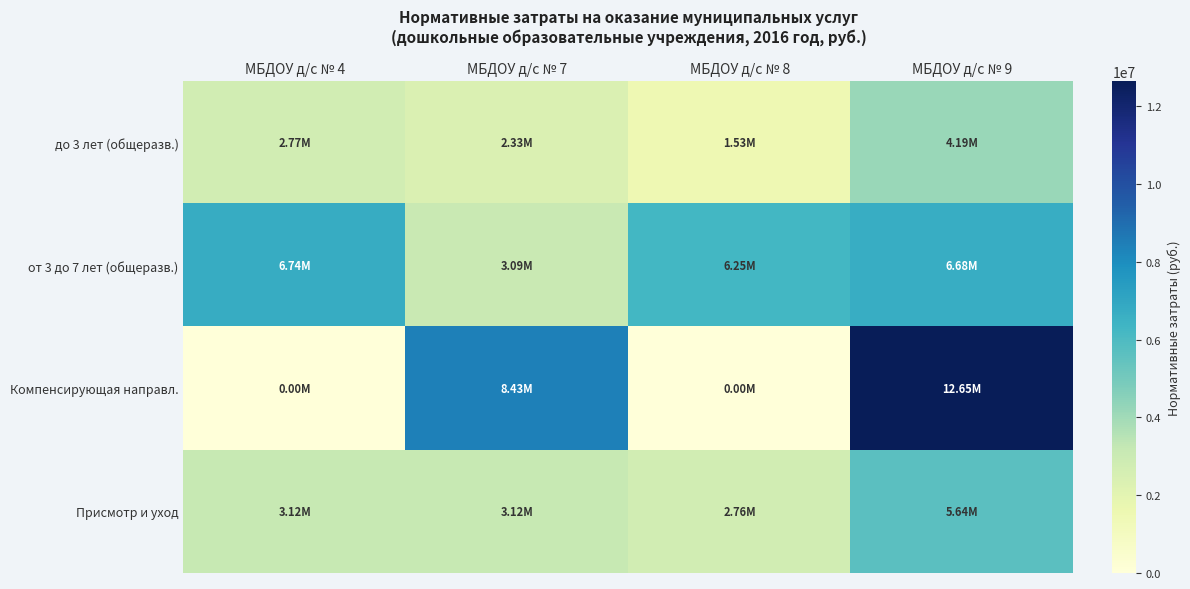

What is the total value across all series at МБДОУ д/с № 7?

16978176.7